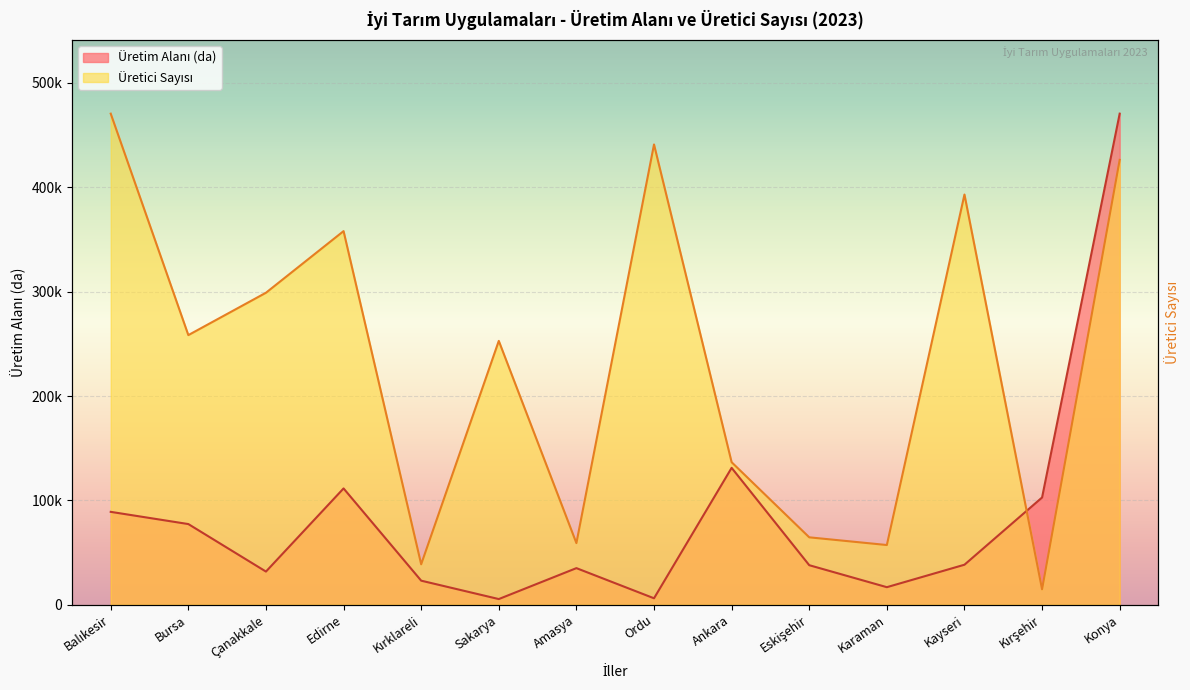

List the series in order of their overall mean, lowest first.

Üretim Alanı (da), Üretici Sayısı